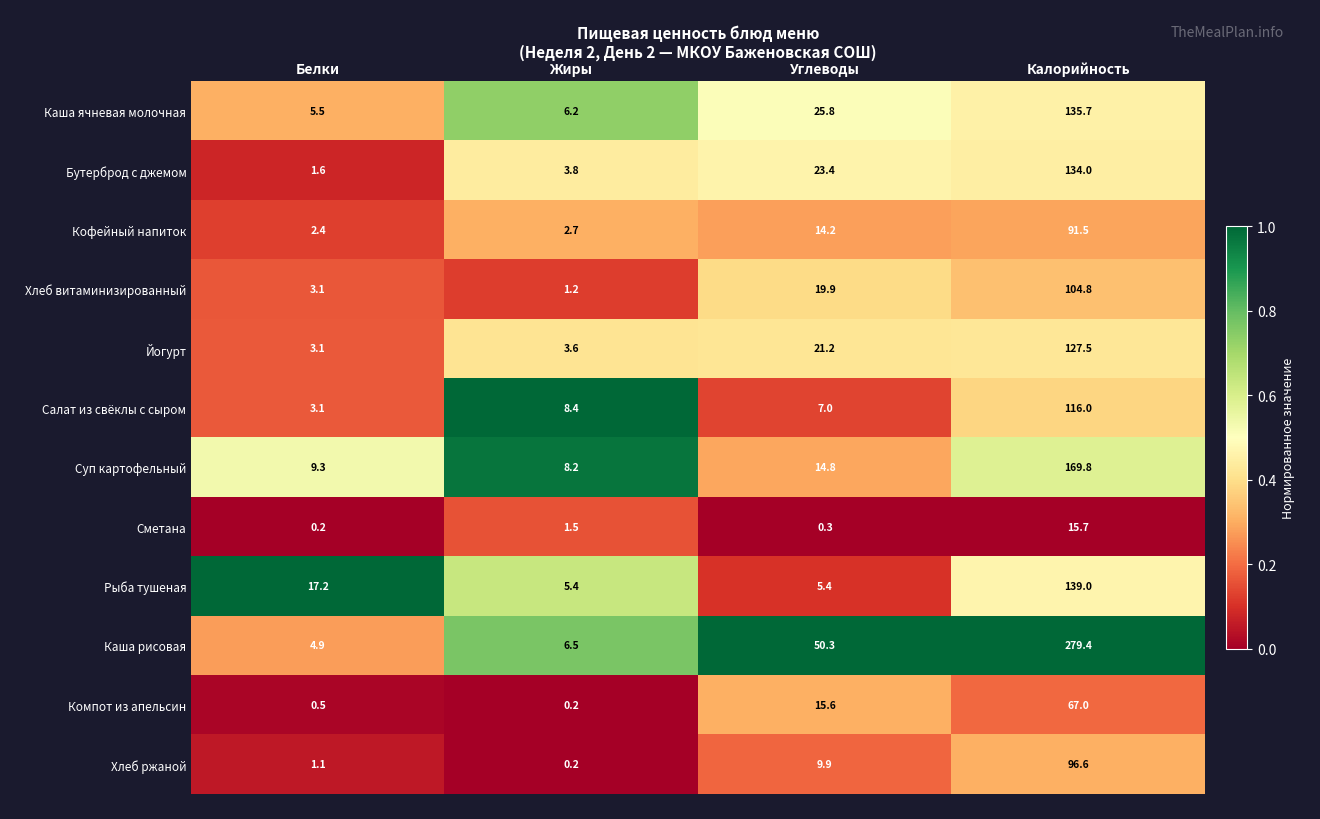

The Рыба тушеная series shows 222.1 at Калорийность. True or false?

False